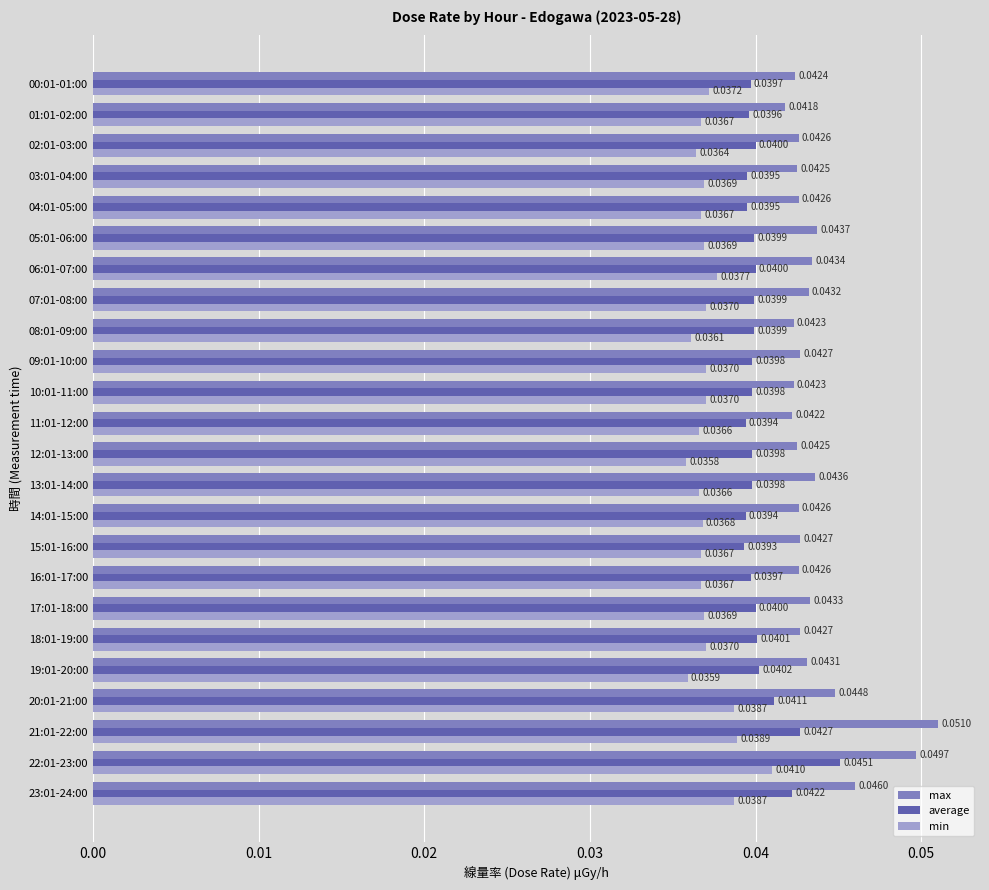

List the series in order of their peak value, lowest first.

min, average, max